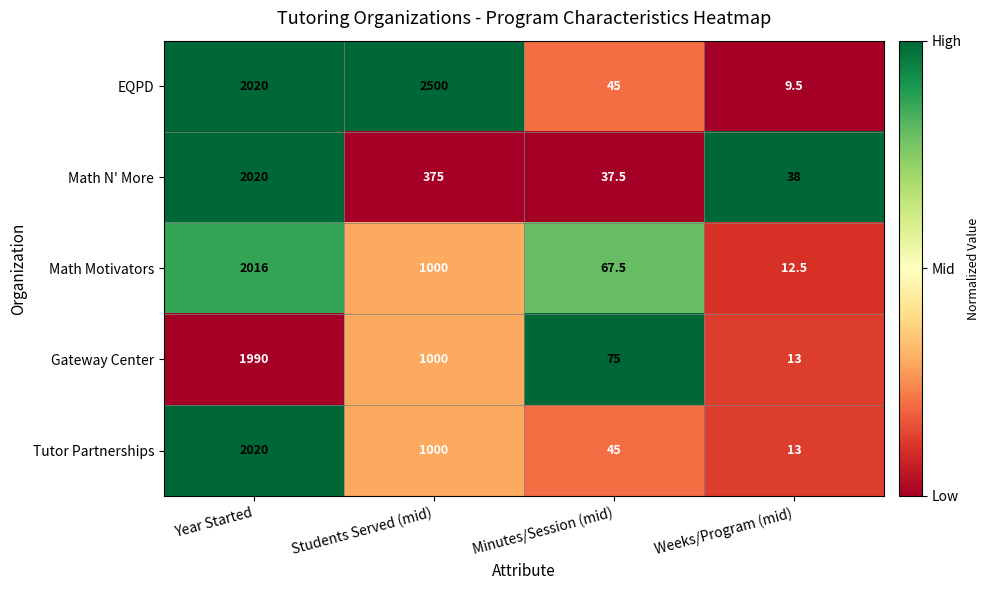

Count the number of data series in this chart.

5